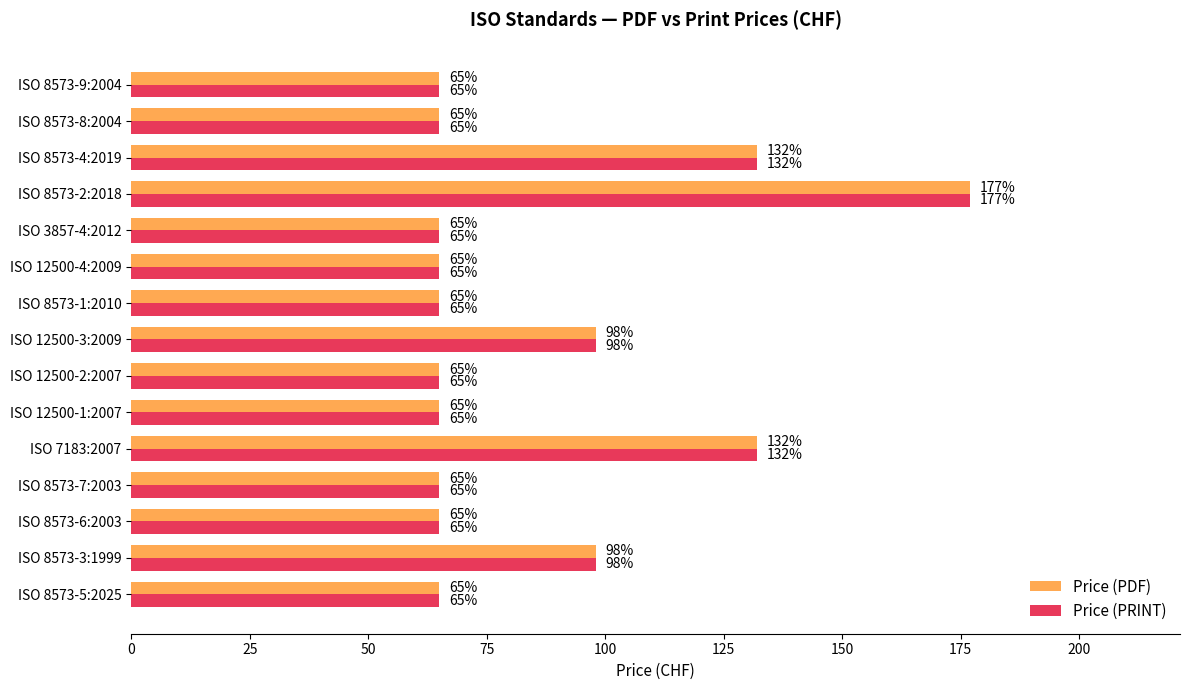

The value of Price (PDF) at ISO 8573-6:2003 is 93. True or false?

False